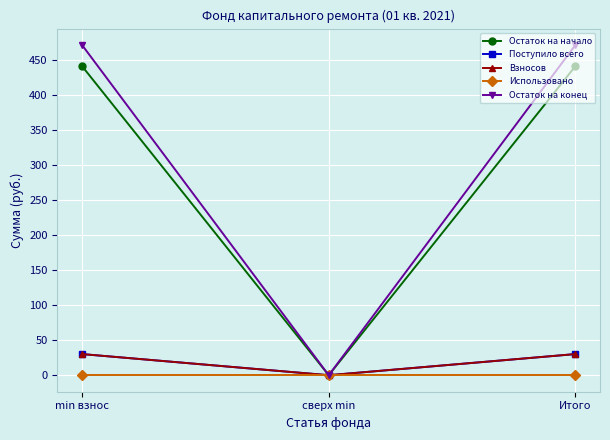

At how many categories does at least one series exceed 314?

2